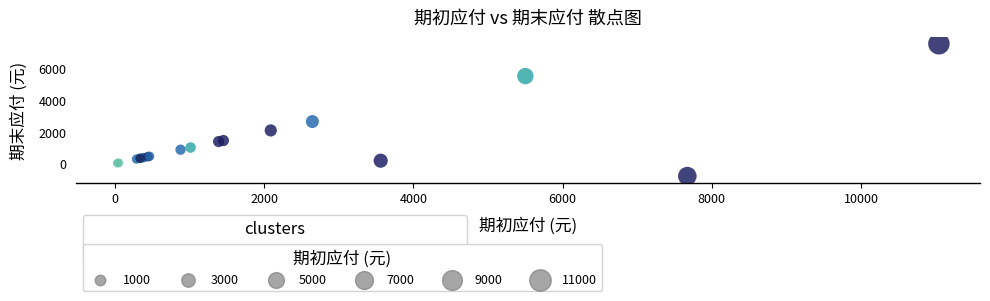

What Y value in the scatter plot is closest to 3375?

2644.6